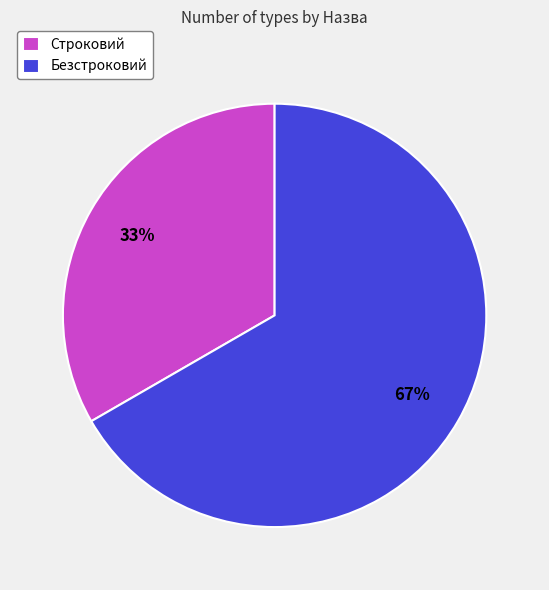

What percentage is the Безстроковий slice, to the nearest percent?

67%